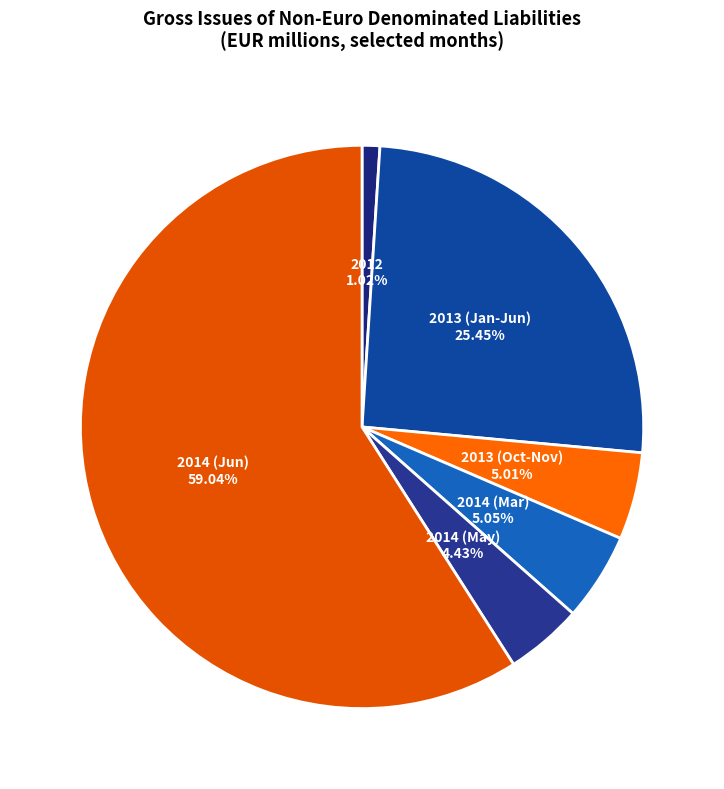

Which category has the biggest portion of the pie?

2014 (Jun)